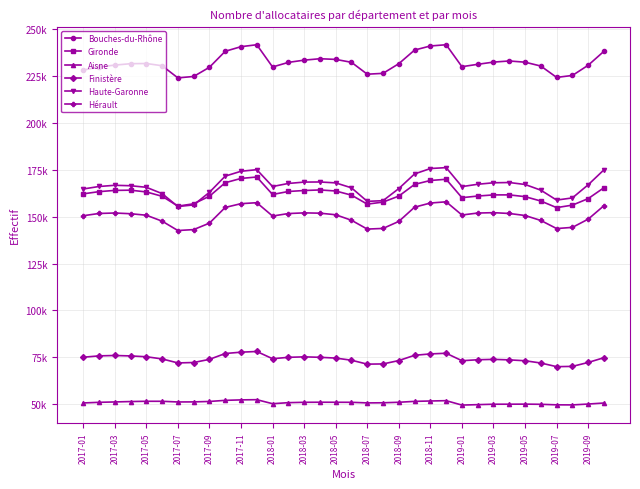

Is this an area chart (filled region under the line)?

No